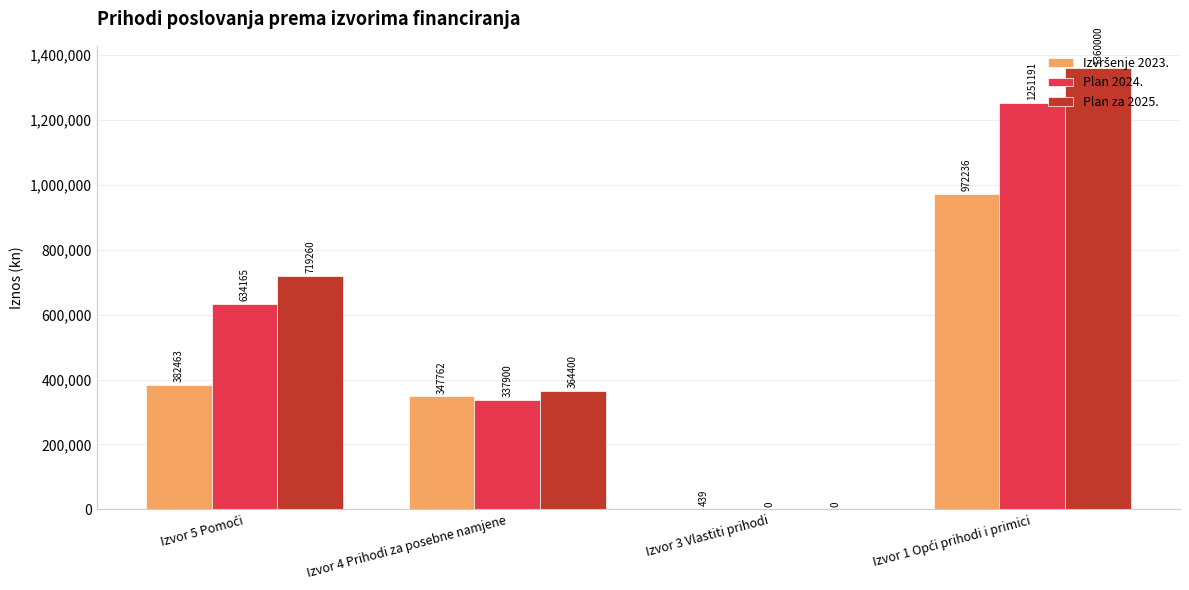

How many Plan 2024. values are between 337900 and 1251191?

3